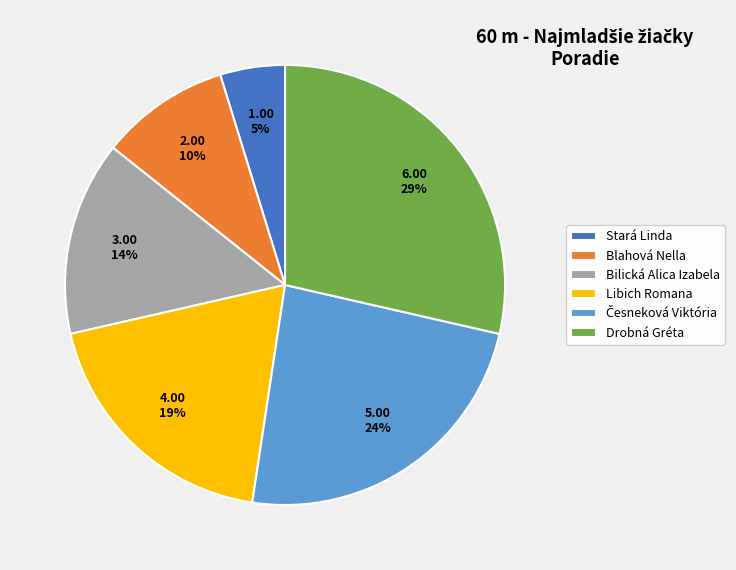

Is it true that Blahová Nella is 2% of the pie?

False